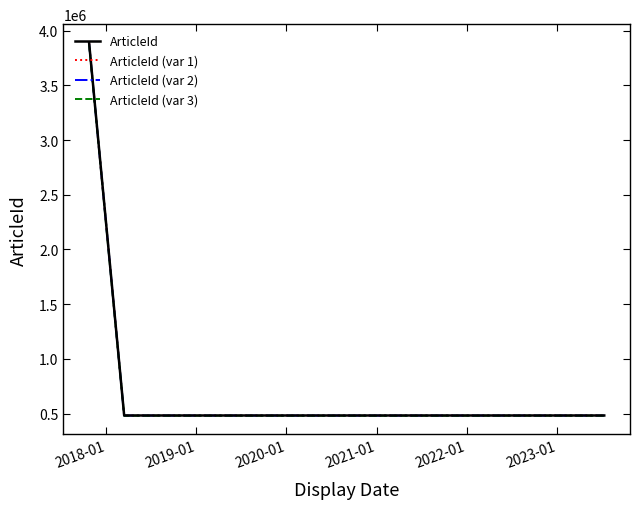

Rank the series by their average value, from lowest to highest.

ArticleId (var 3), ArticleId (var 2), ArticleId (var 1), ArticleId